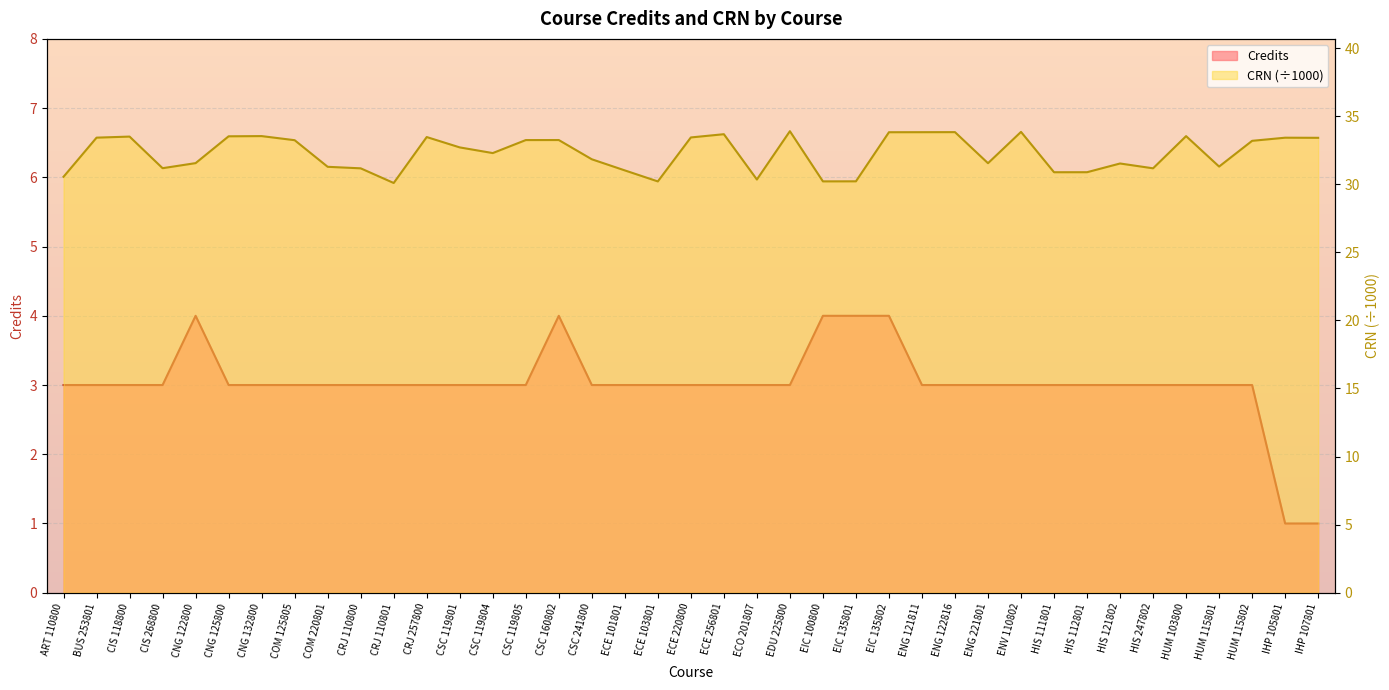

The value of Credits at CIS 118800 is 1.5. True or false?

False